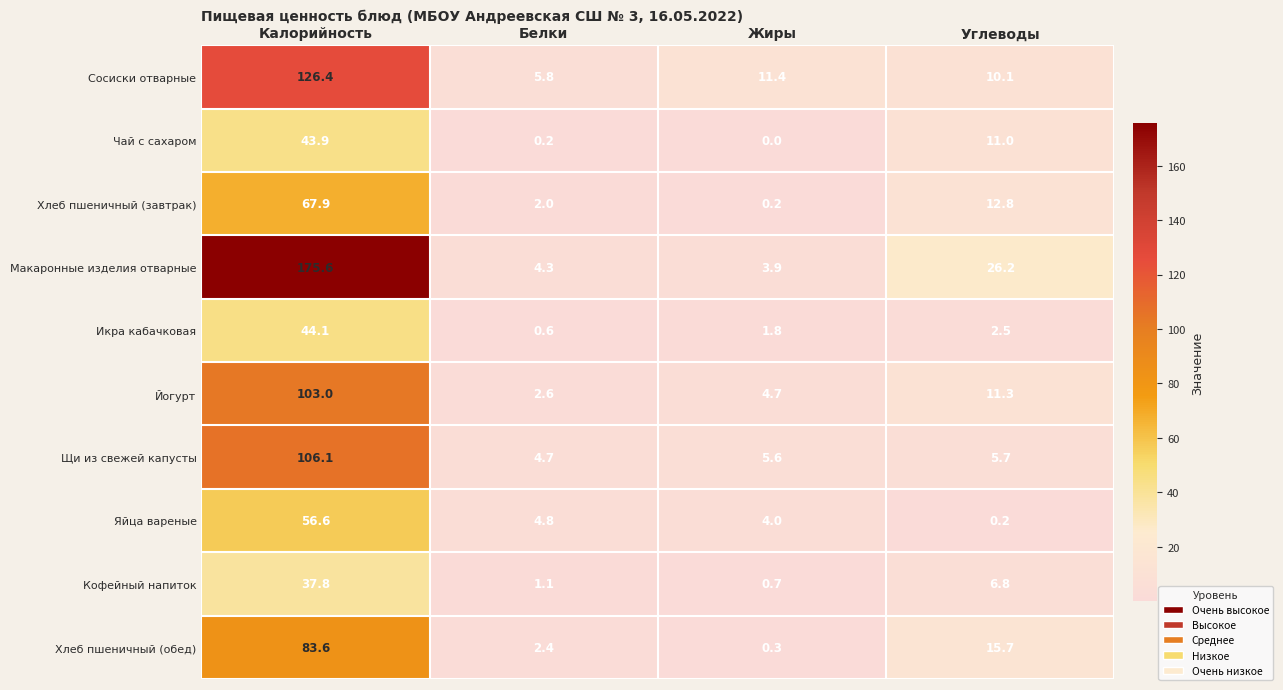

At which label is Сосиски отварные closest to 66?

Жиры